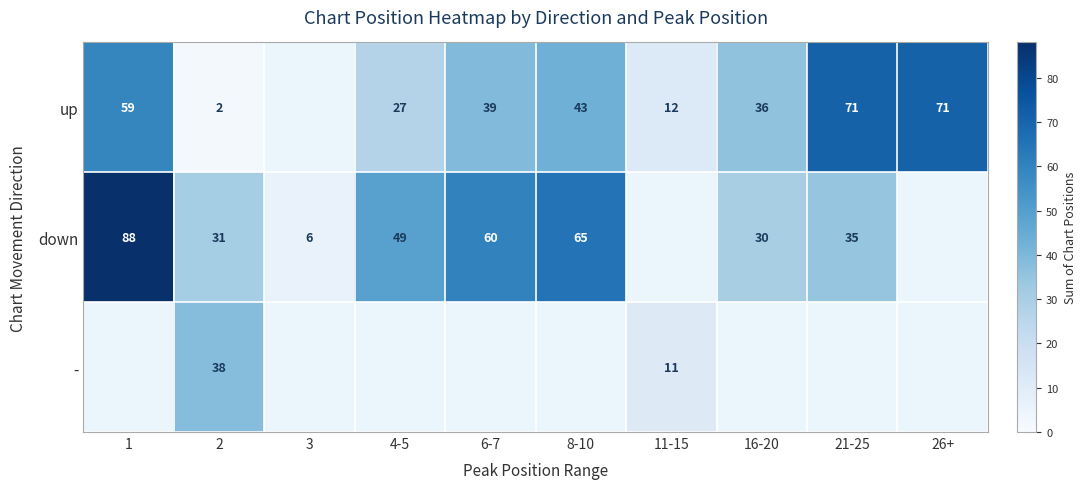

What is the total value across all series at 2?

71